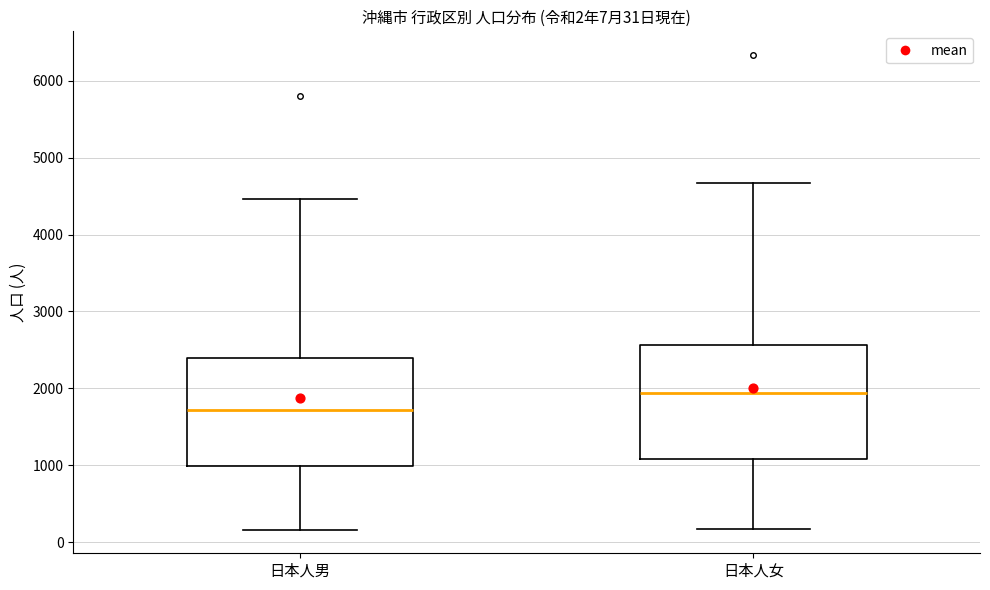

Which box's median line is the highest?

日本人女